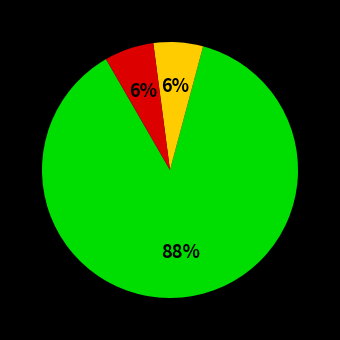

To the nearest percent, what is the average slice percentage?

33%